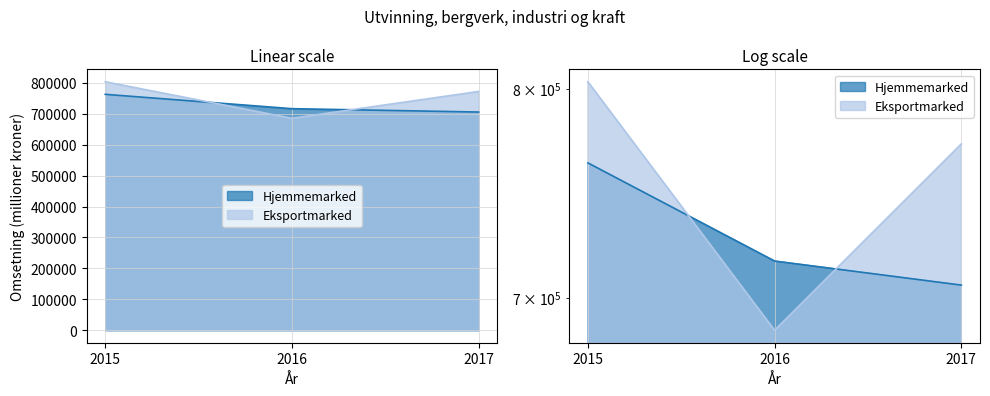

What is the spread (max minus min) of values at 2015?

40607